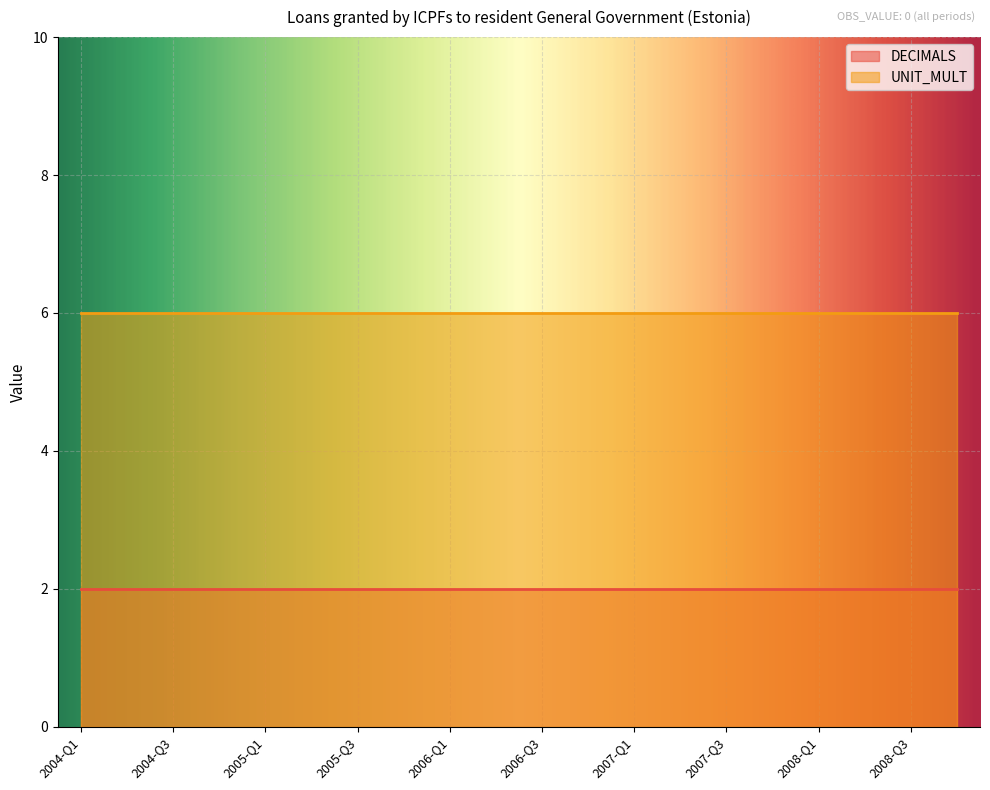

At 2004-Q2, list the series in order from largest to smallest.

UNIT_MULT, DECIMALS